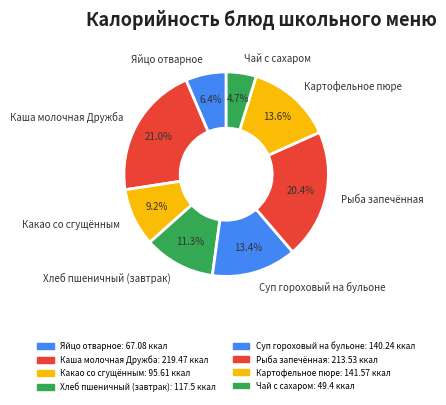

To the nearest percent, what is the average slice percentage?

12%